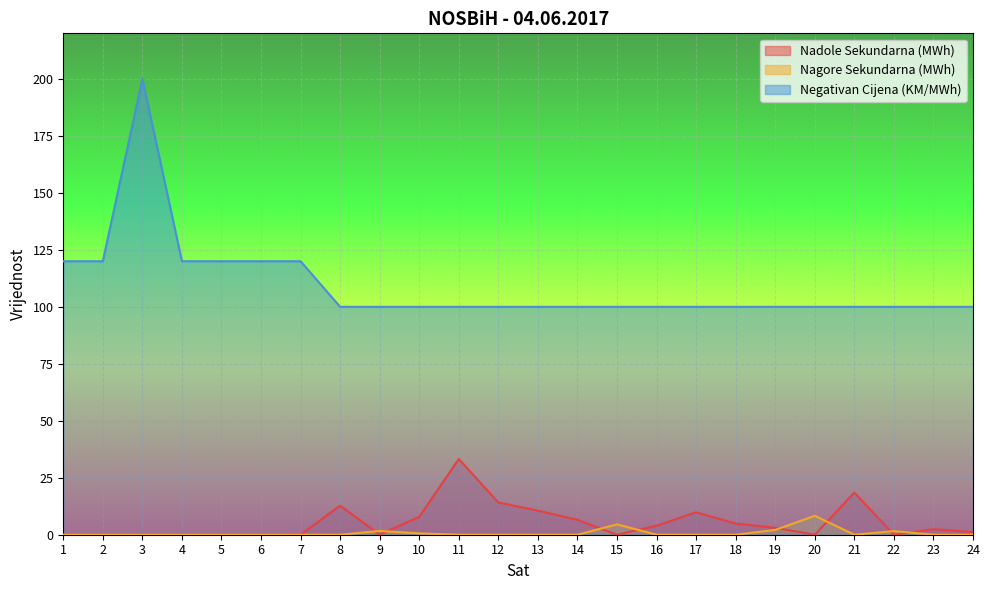

At which label is Negativan Cijena (KM/MWh) closest to 150?

1